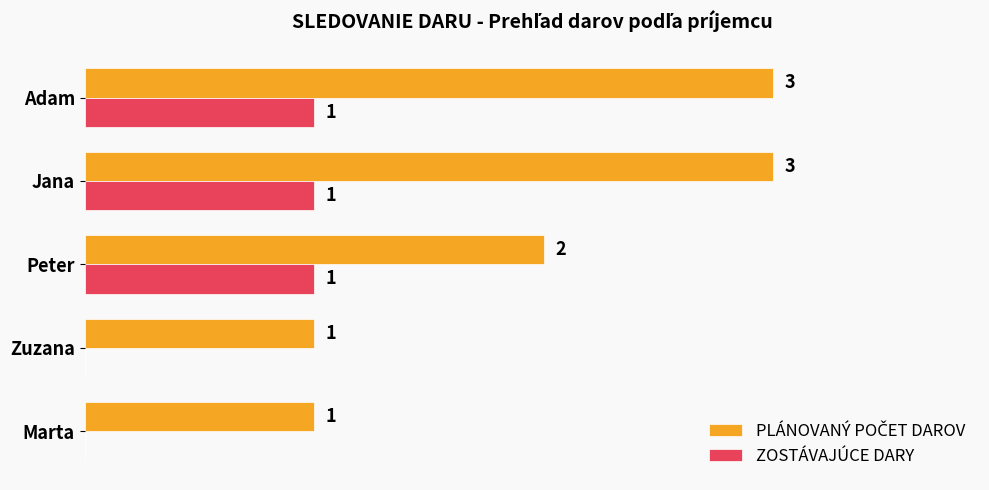

What are all the series names shown in the legend?

PLÁNOVANÝ POČET DAROV, ZOSTÁVAJÚCE DARY